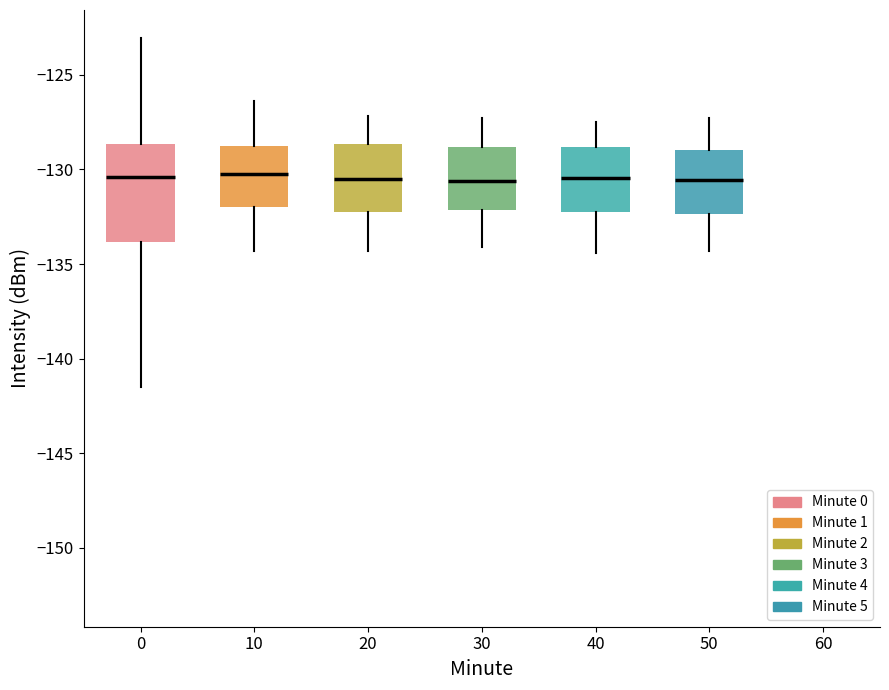

Reading left to right, read every box against the y-axis: the position of its median line, the range the box covers, and the ends of its whiskers. The values are not printed on the chart, so give them approximately, as read against the axis.

0: median -130.5, box -134.0 to -128.5, whiskers -141.5 to -123.0
10: median -130.0, box -132.0 to -128.5, whiskers -134.5 to -126.5
20: median -130.5, box -132.0 to -128.5, whiskers -134.5 to -127.0
30: median -130.5, box -132.0 to -129.0, whiskers -134.0 to -127.5
40: median -130.5, box -132.0 to -129.0, whiskers -134.5 to -127.5
50: median -130.5, box -132.5 to -129.0, whiskers -134.5 to -127.5